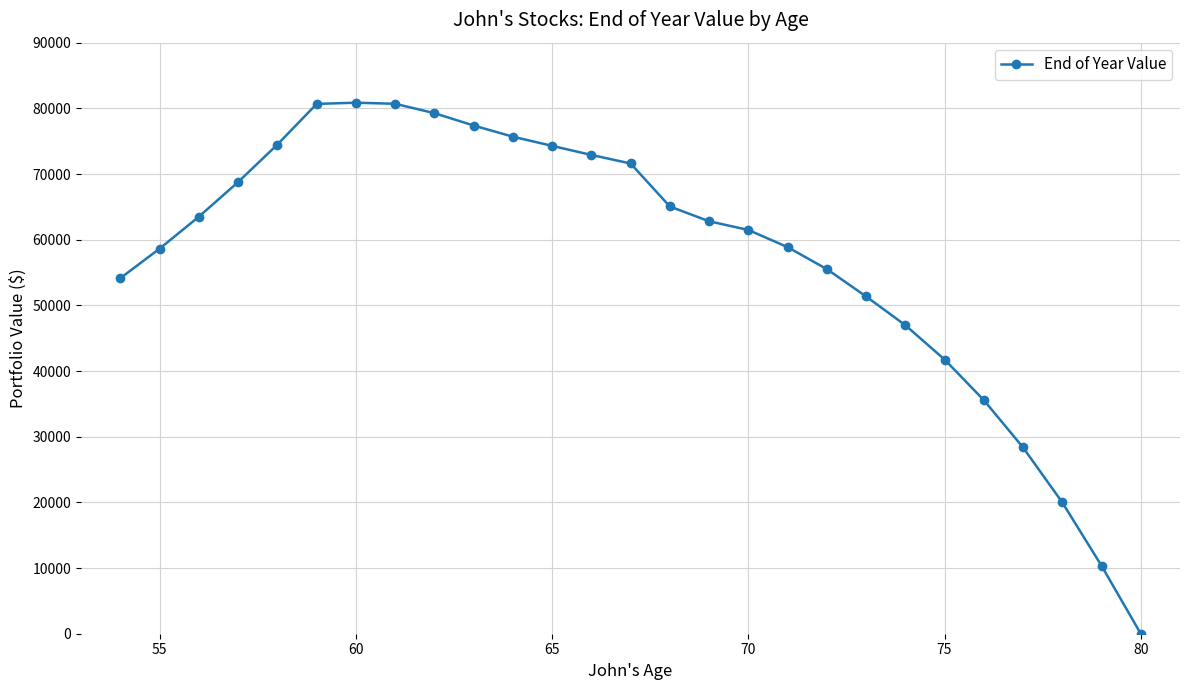

True or false: there are more than 0 points higher than both neighbors.

True